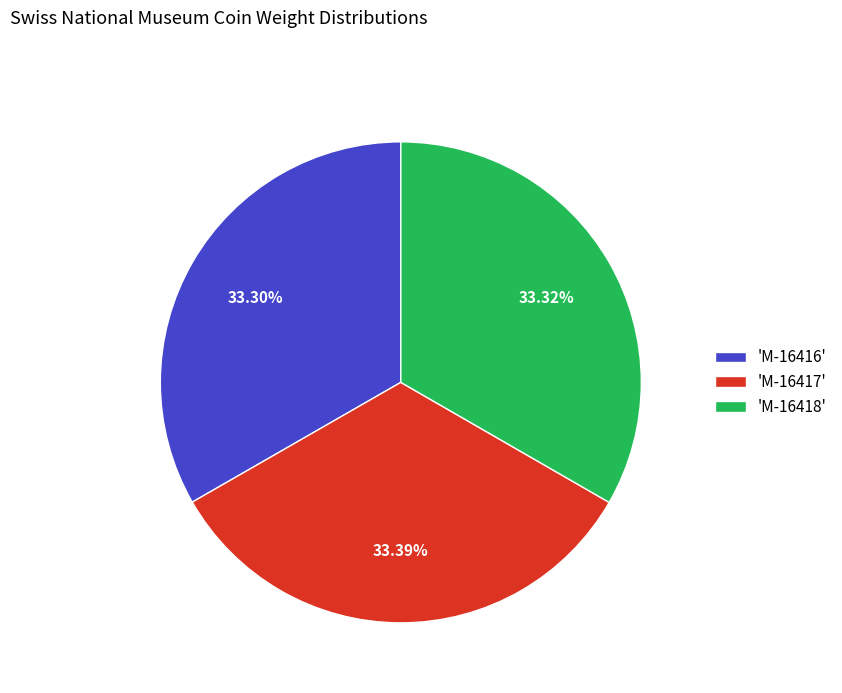

Is there a majority slice in this chart?

No